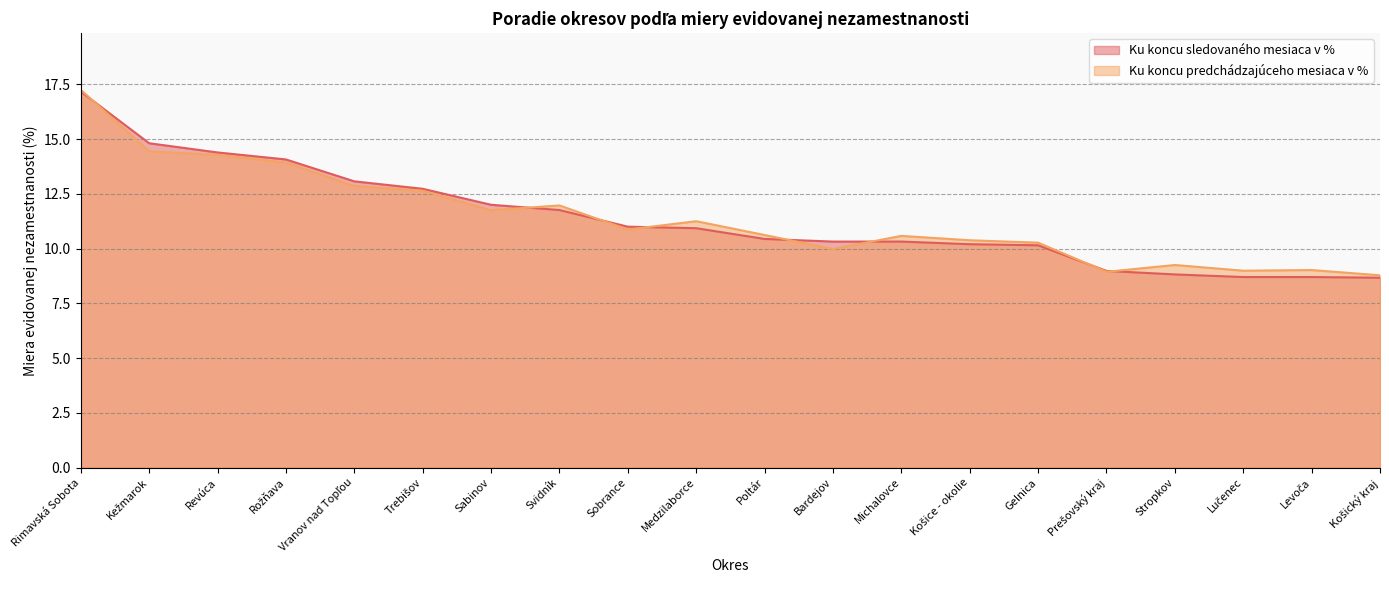

Reading left to right, transcribe all the data shown in this chart.

Ku koncu sledovaného mesiaca v %: 17.2	14.8	14.4	14.1	13.1	12.7	12.0	11.8	11.0	10.9	10.4	10.3	10.3	10.2	10.2	9.0	8.8	8.7	8.7	8.7
Ku koncu predchádzajúceho mesiaca v %: 17.2	14.4	14.3	13.9	12.9	12.6	11.8	12.0	10.9	11.2	10.6	10.0	10.6	10.4	10.3	8.9	9.2	9.0	9.0	8.8